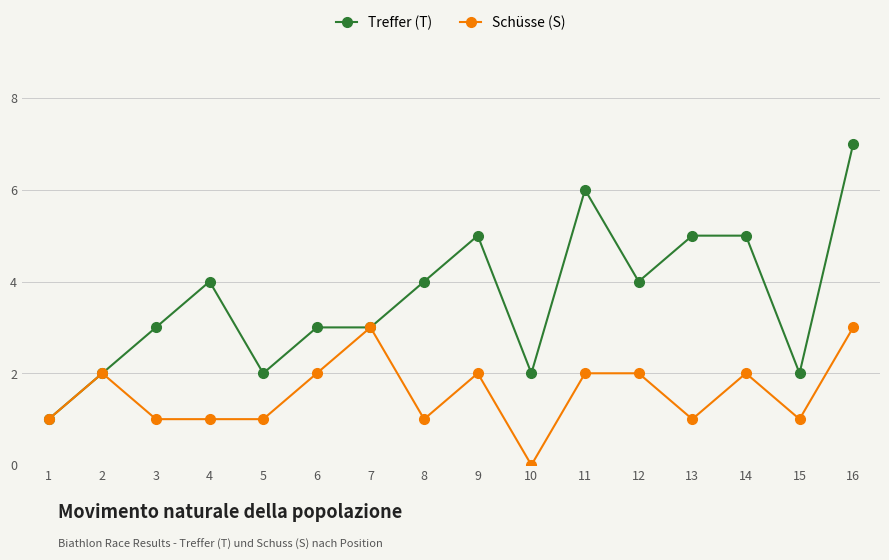

Reading left to right, list all the values displayed in this chart.

Treffer (T): 1=1	2=2	3=3	4=4	5=2	6=3	7=3	8=4	9=5	10=2	11=6	12=4	13=5	14=5	15=2	16=7
Schüsse (S): 1=1	2=2	3=1	4=1	5=1	6=2	7=3	8=1	9=2	10=0	11=2	12=2	13=1	14=2	15=1	16=3